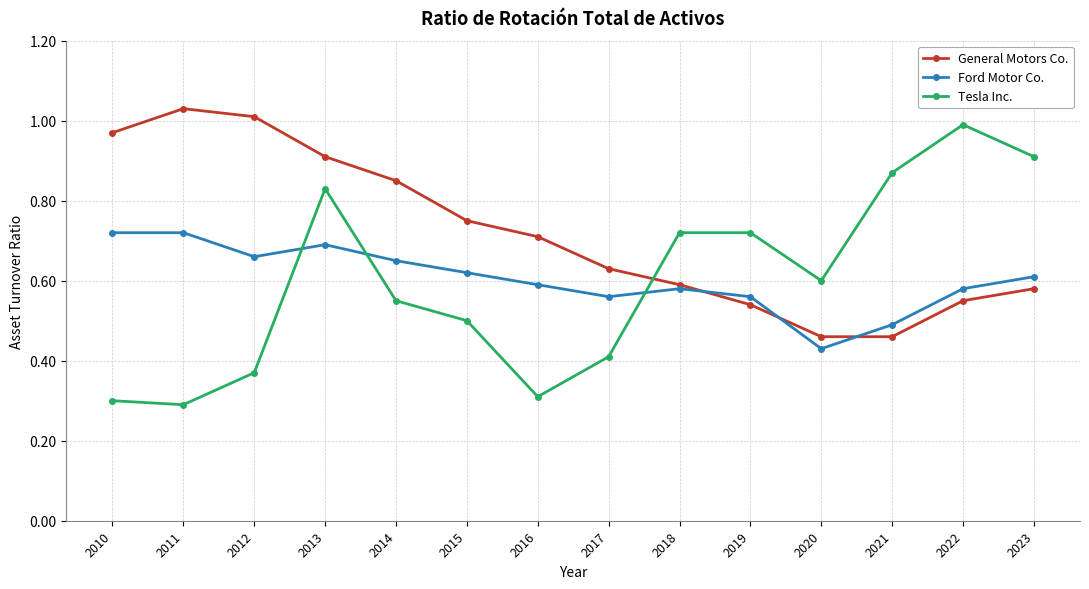

At how many categories does at least one series exceed 0?

14